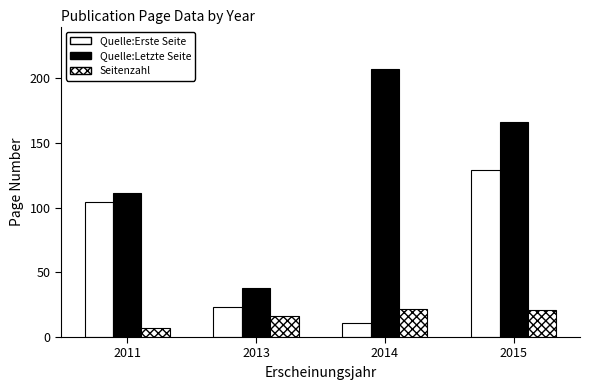

Reading left to right, list all the values displayed in this chart.

Quelle:Erste Seite: 104	23	11	129
Quelle:Letzte Seite: 111	38	207	166
Seitenzahl: 7	16	22	21